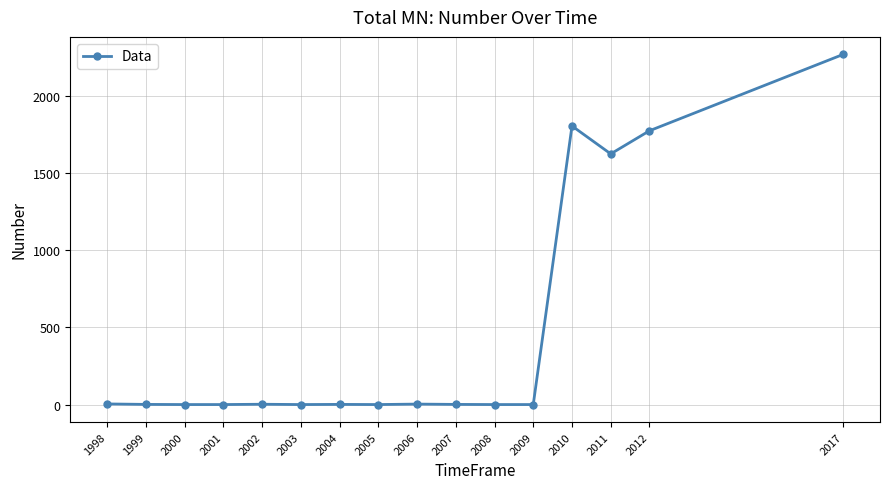

What is the difference between the maximum and second lowest values?

2270